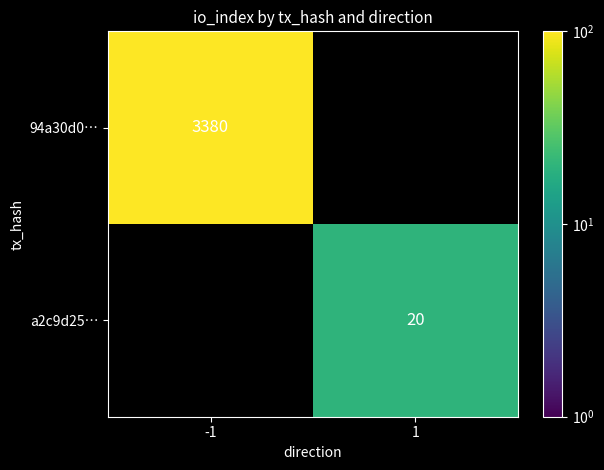

Is it true that 94a30d0… equals 2017 at -1?

False